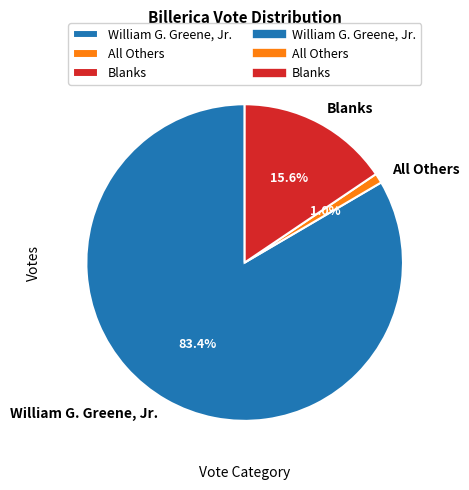

How many slices are in this pie chart?

3